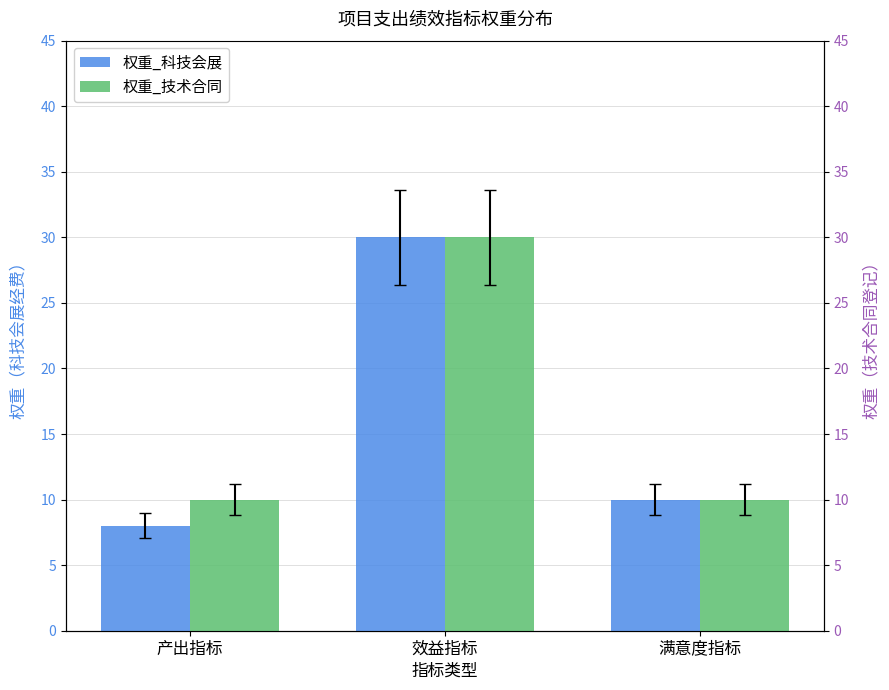

What is the value of the 权重_科技会展 bar at the 1st from the left?

8